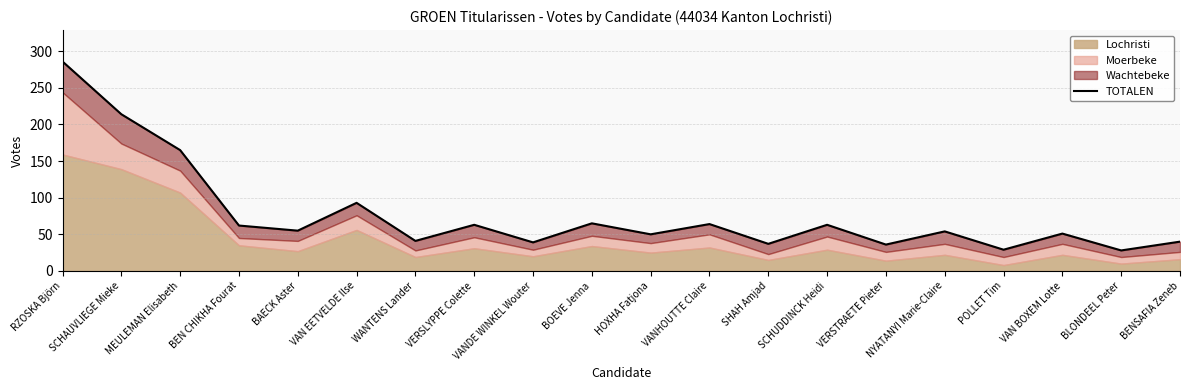

How many points are lower than both their immediate neighbors (excluding endpoints)?

8